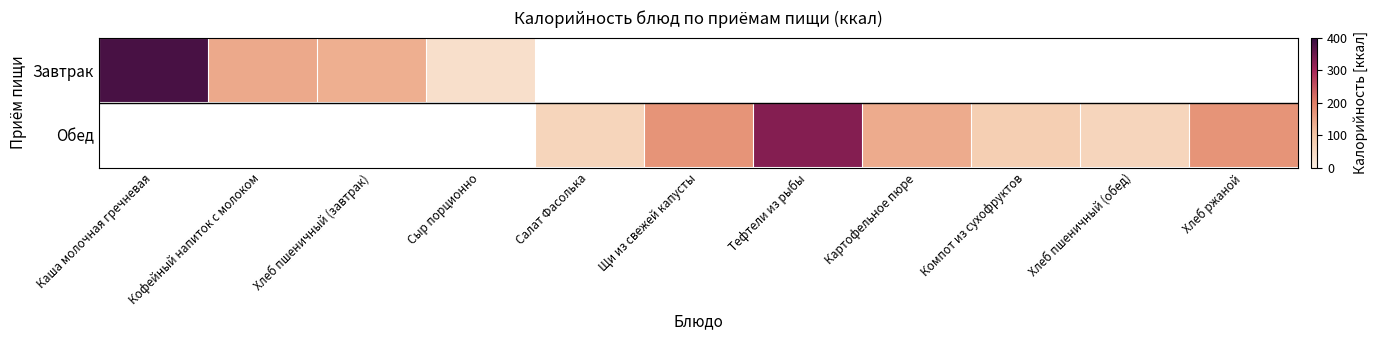

Rank the series at Щи из свежей капусты from highest to lowest value.

Завтрак, Обед